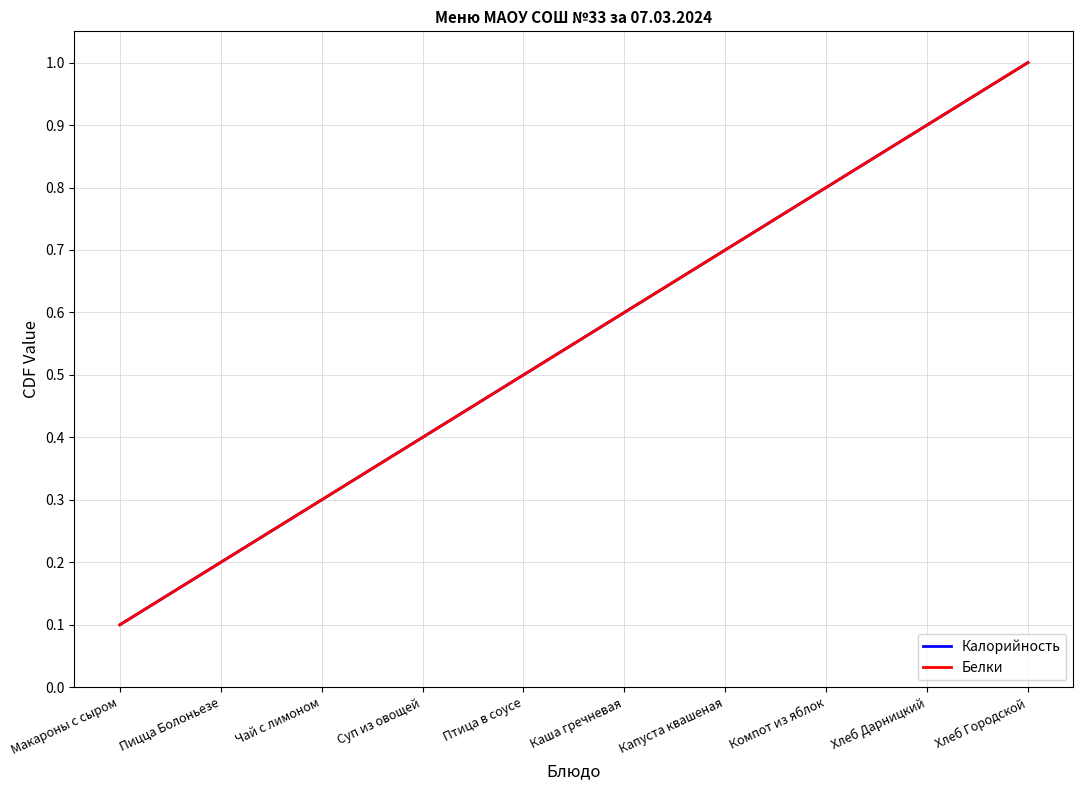

What is the average value of the Калорийность series?

0.6